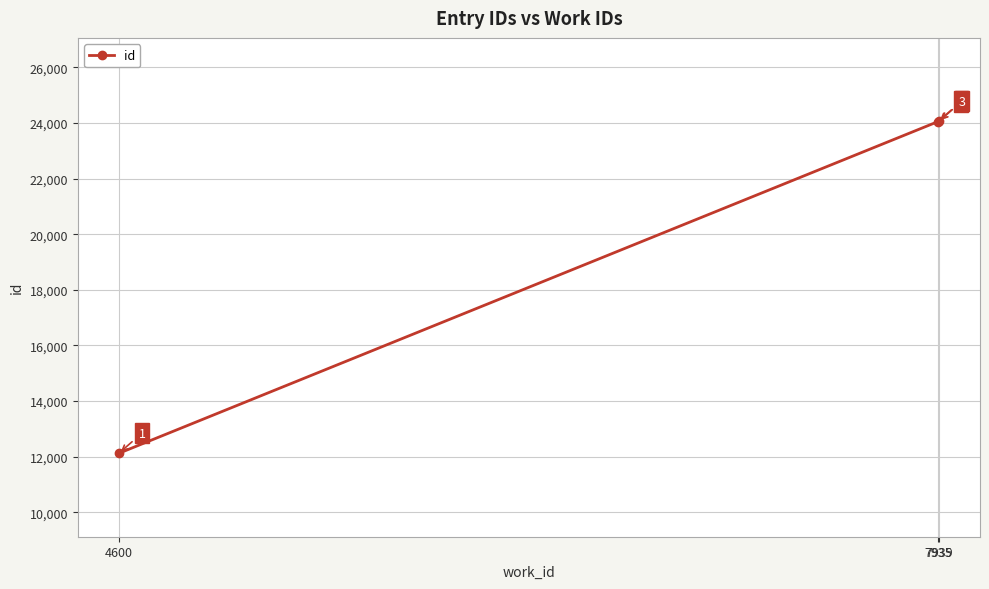

Reading left to right, what are all the values shown in this chart?

12117	24052	24063